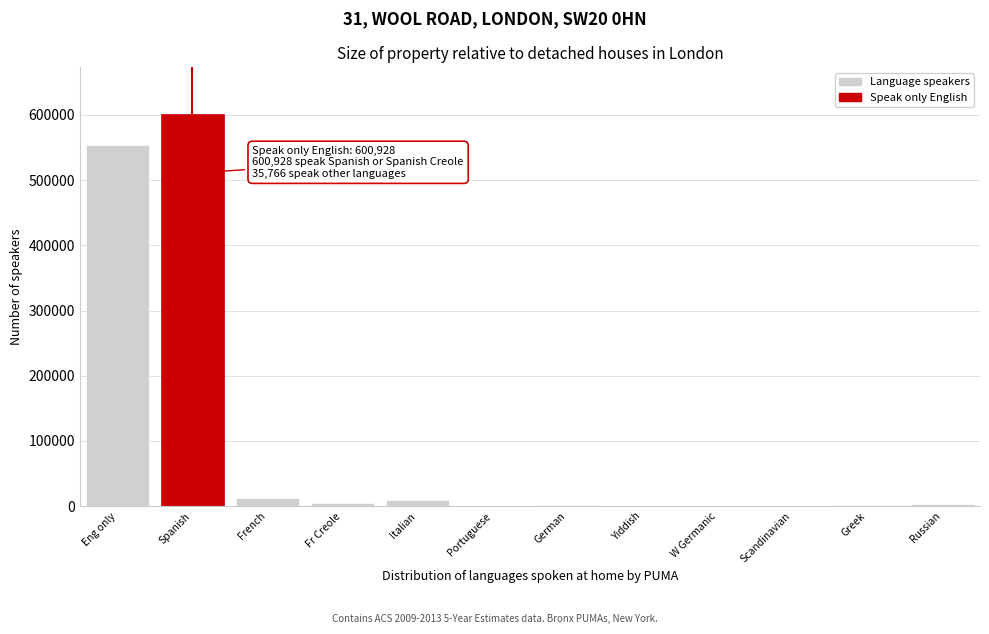

What is the maximum value shown in the chart?

600928